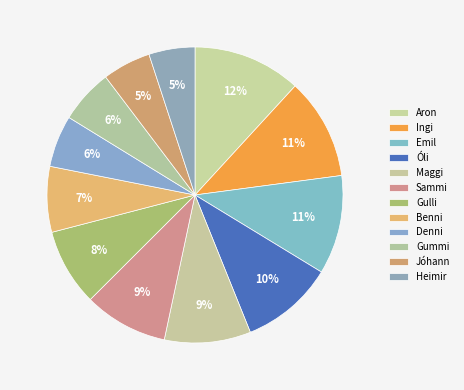

How many slices are in this pie chart?

12